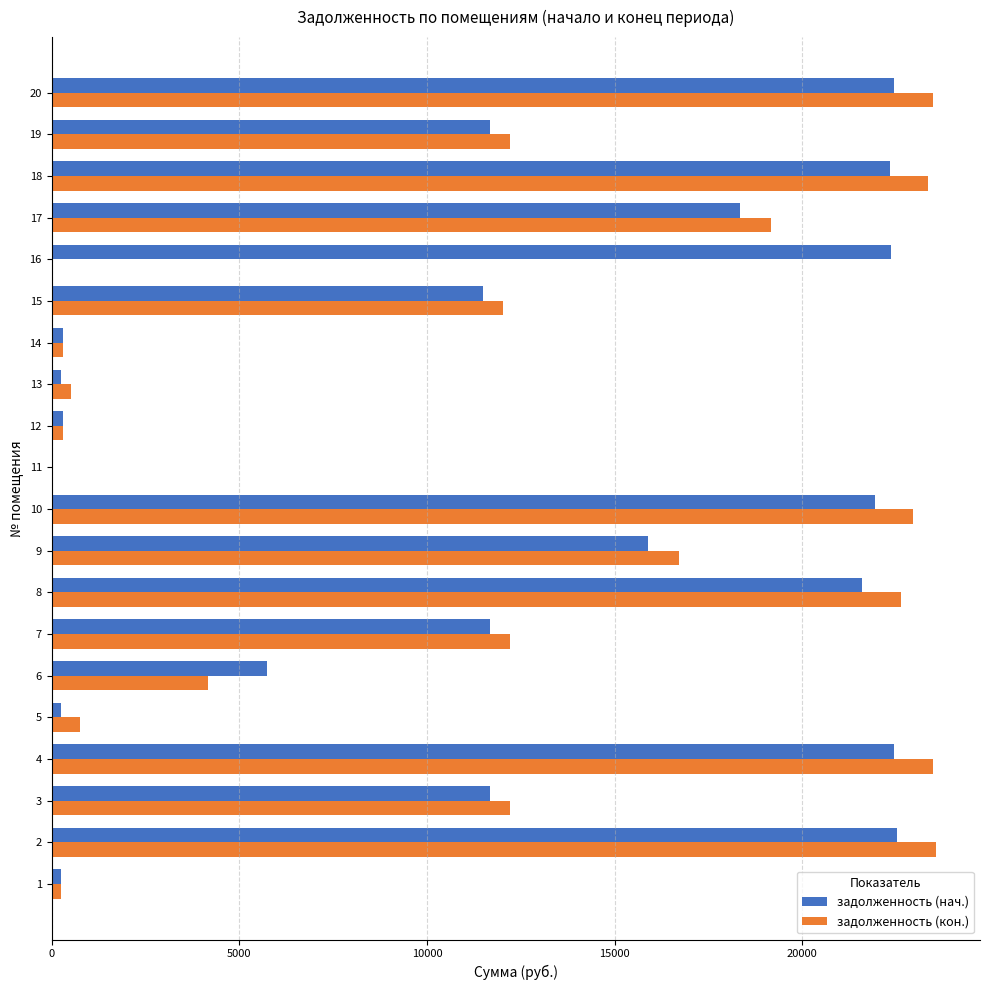

What is the average value of the задолженность (нач.) series?

12177.0